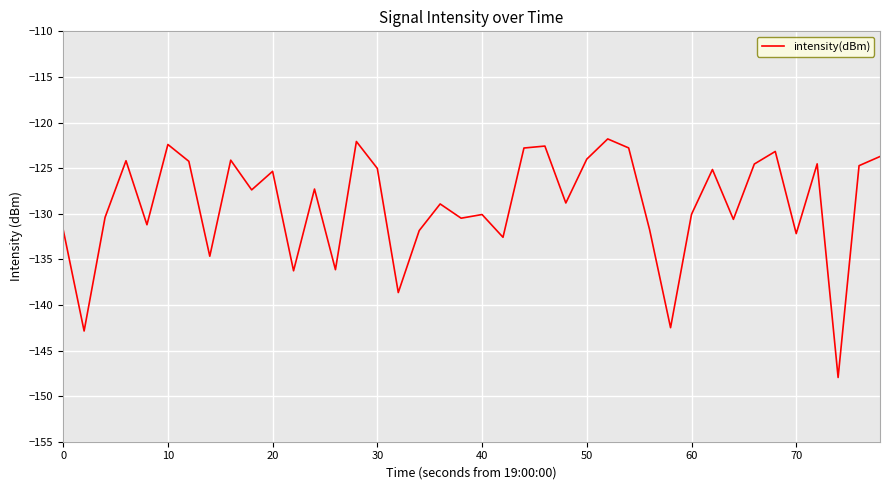

What is the difference between the maximum and minimum values?

26.2